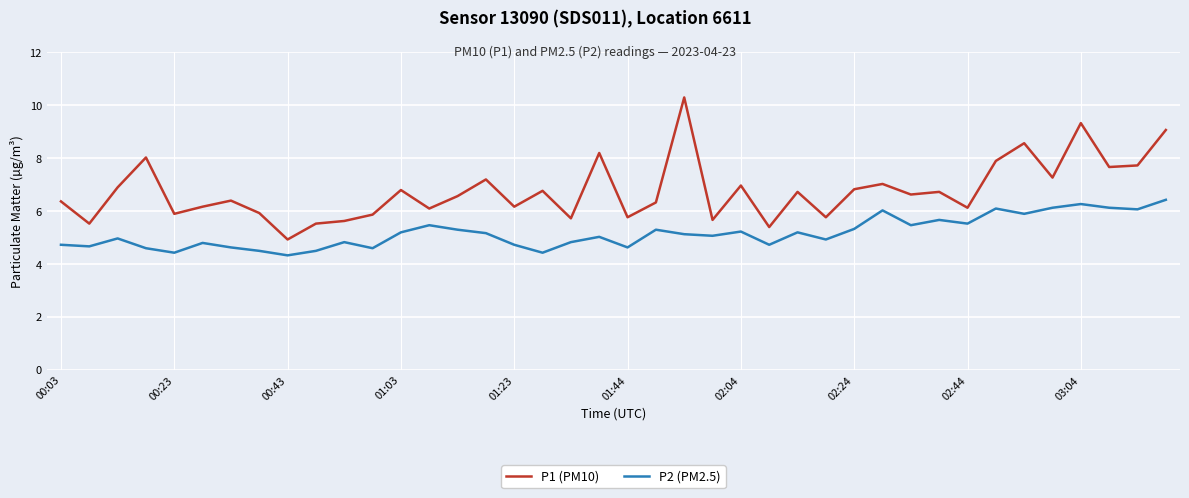

How many lines are shown in the chart?

2